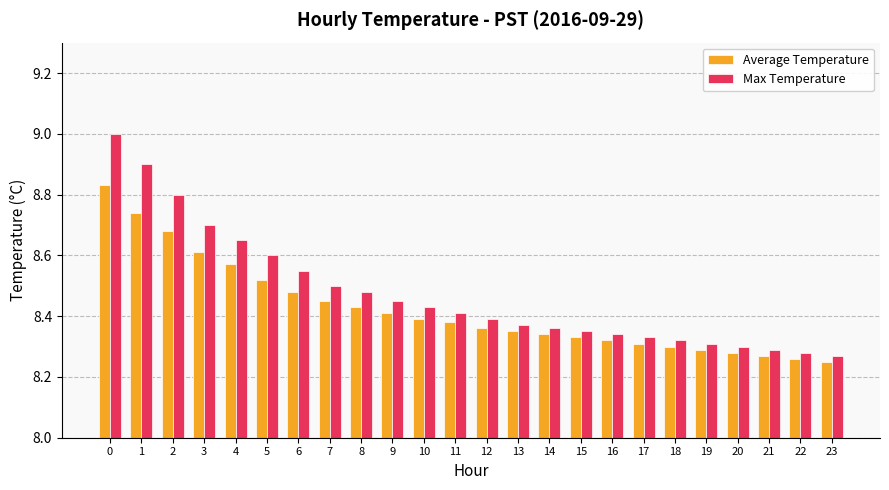

What is the maximum value shown in the chart?

9.0